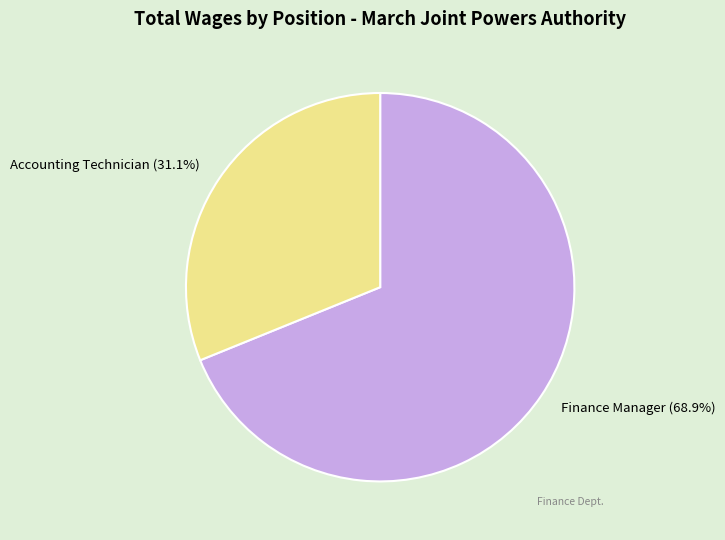

Count the number of slices in the pie.

2